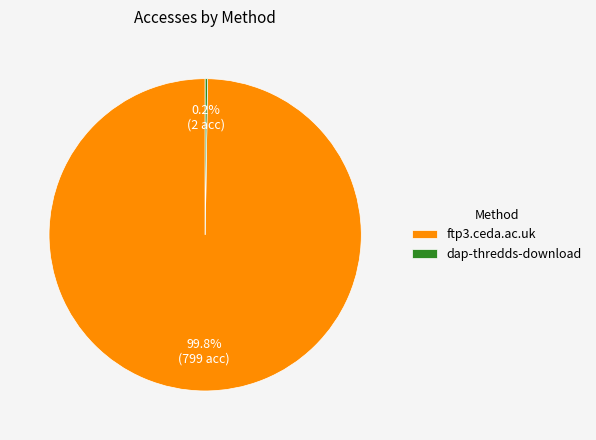

Is there a majority slice in this chart?

Yes